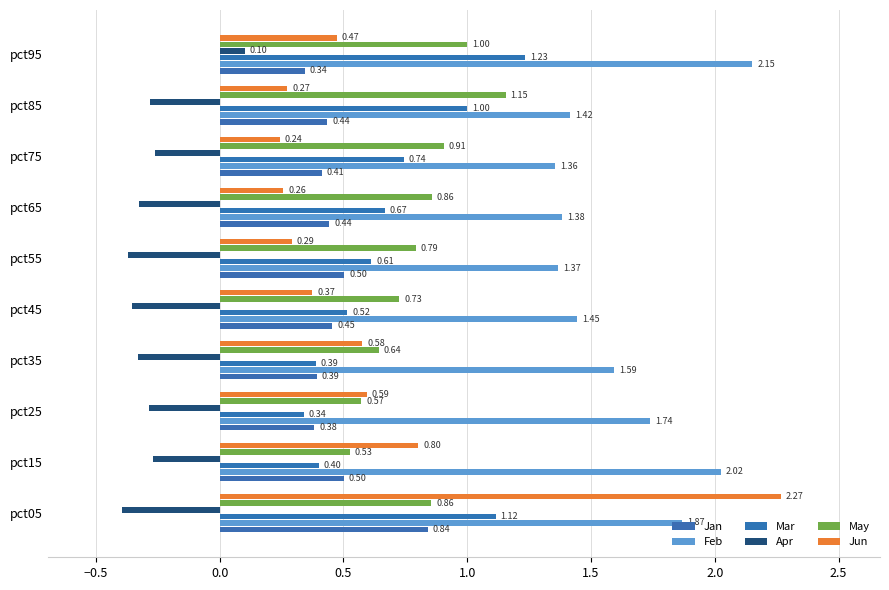

Where is Jun nearest to the value 1?

pct15